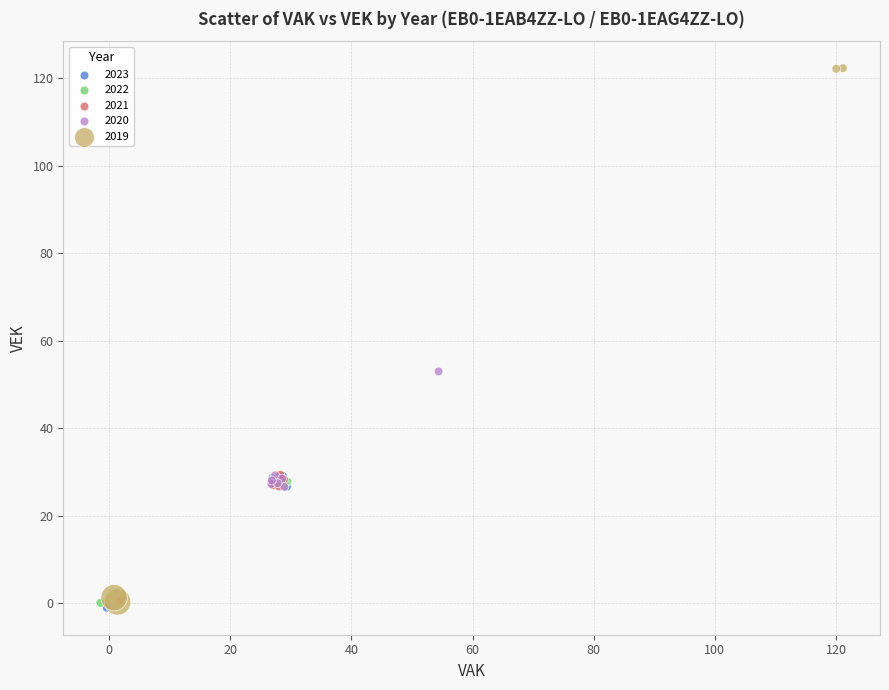

Which series contains the highest Y value?

2019